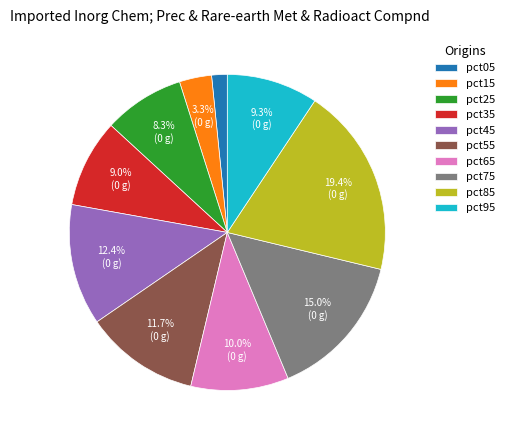

Which category has the biggest portion of the pie?

pct85